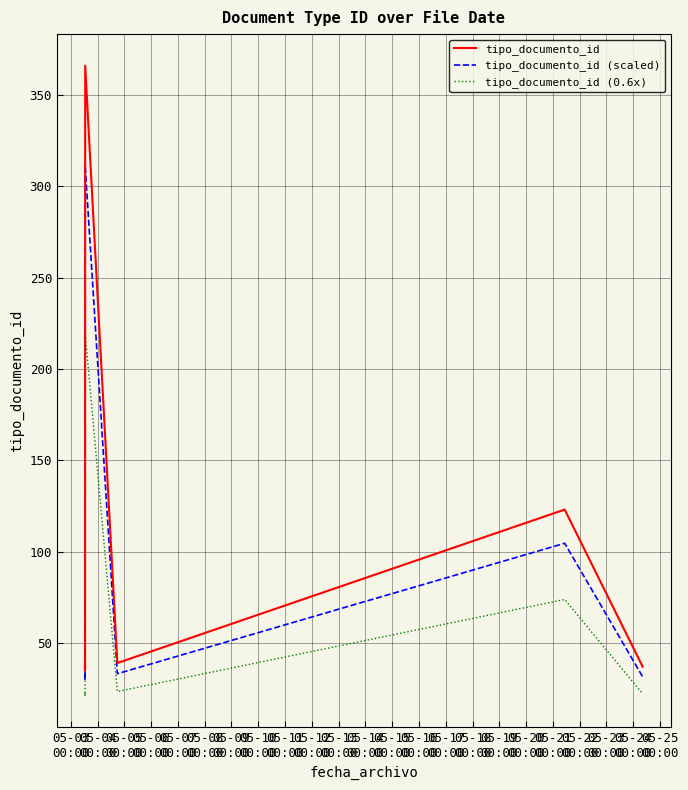

In tipo_documento_id (scaled), how many points are higher than both neighbors (excluding endpoints)?

3